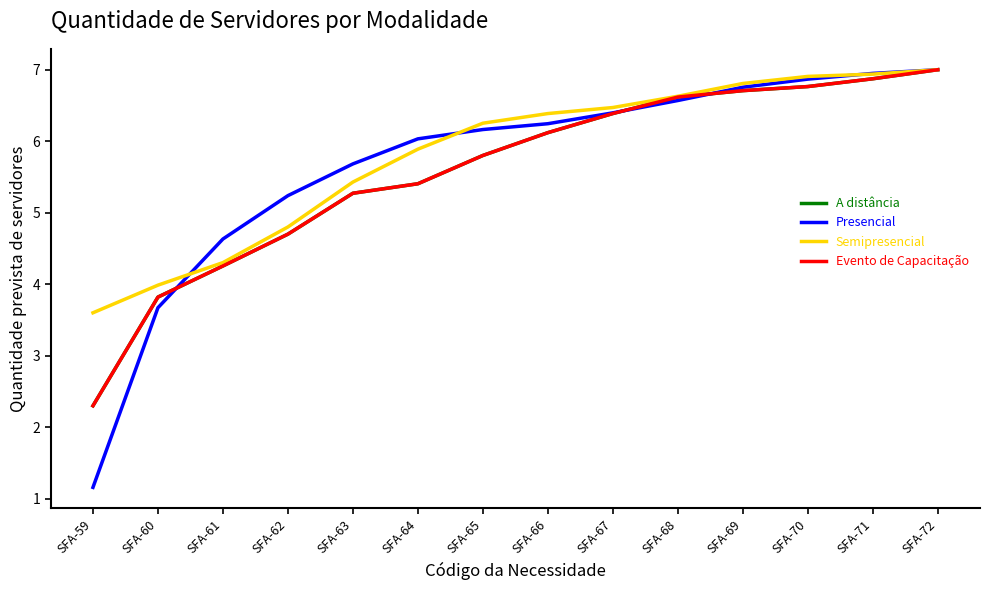

Does the chart display data point markers on the line(s)?

No